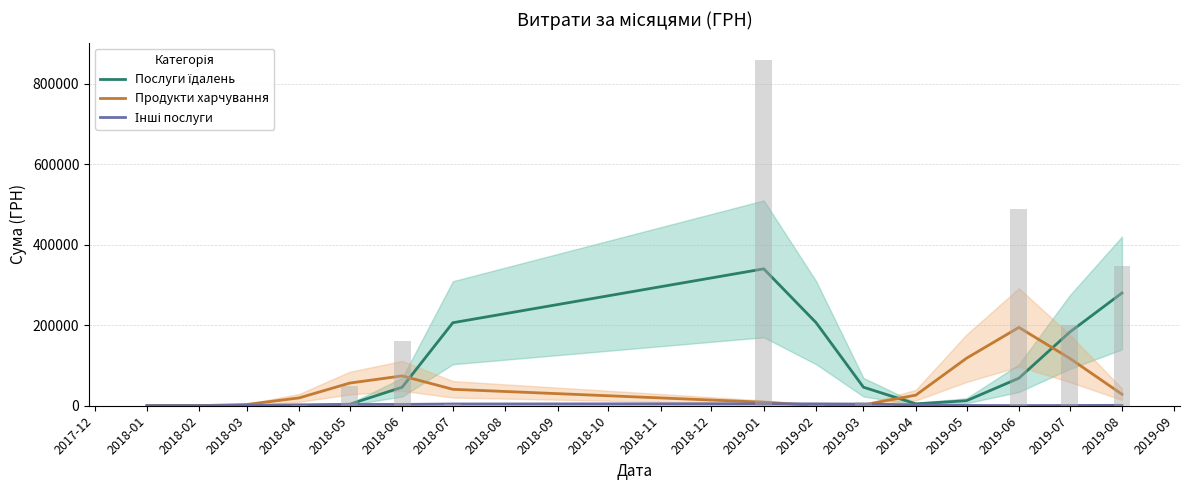

The value of Інші послуги at 2018-01 is 6.8. True or false?

False